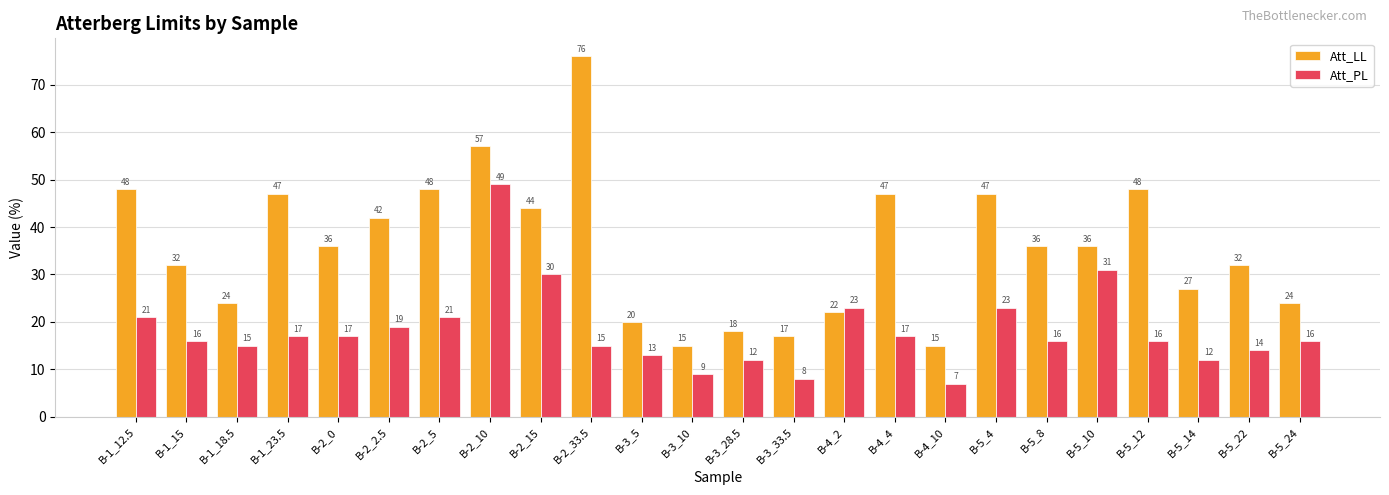

What is the label of the 19th bar from the left?

B-5_8